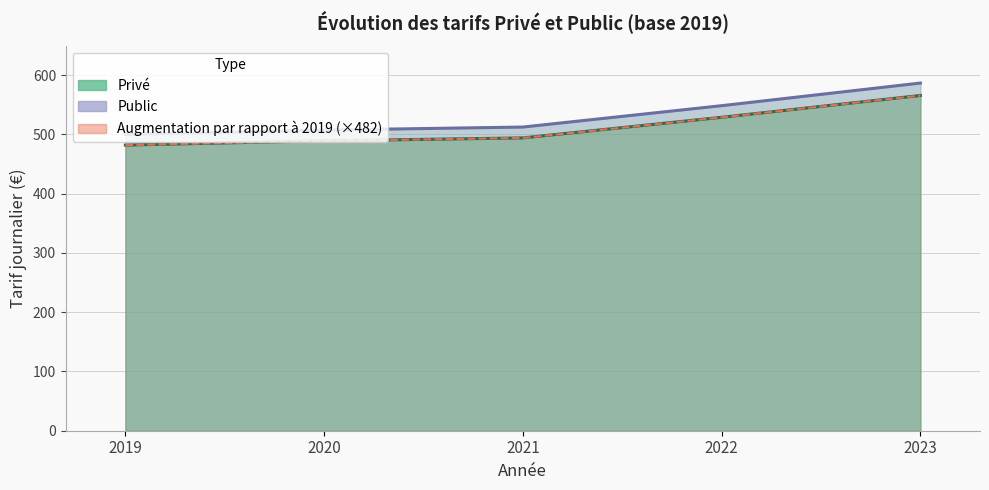

True or false: Privé and Public cross at least once.

False